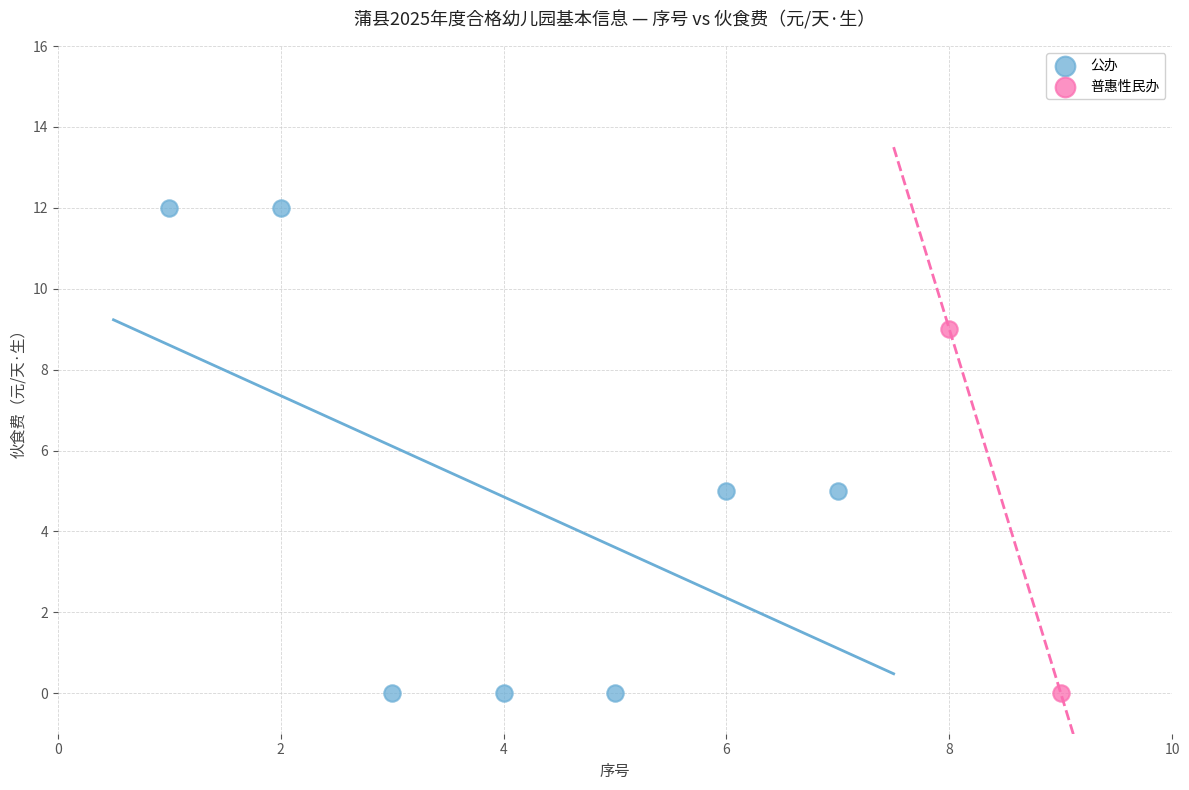

What are all the series names shown in the legend?

公办, 普惠性民办